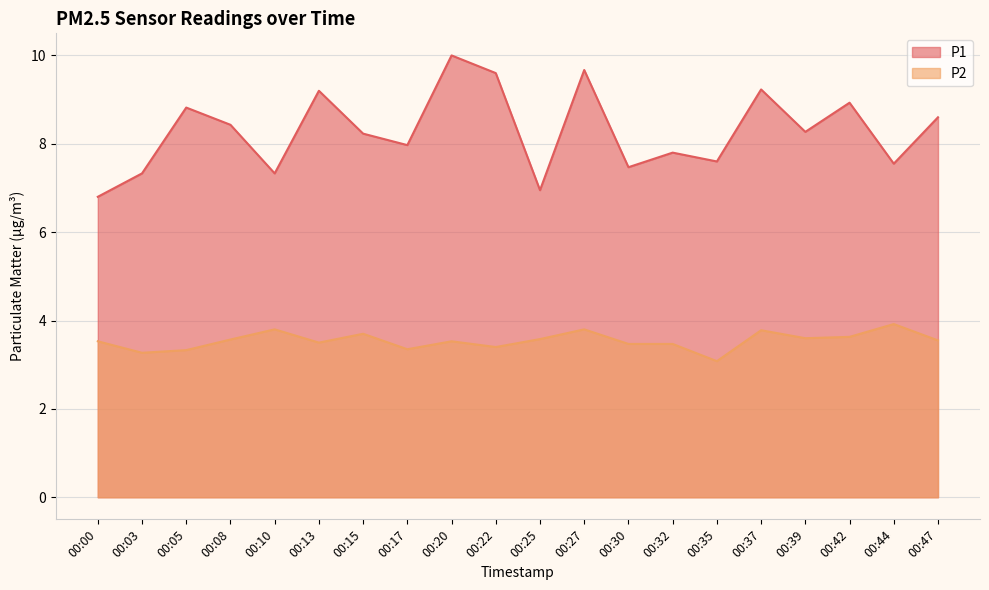

Is it true that P1 equals 10.0 at 00:20?

True